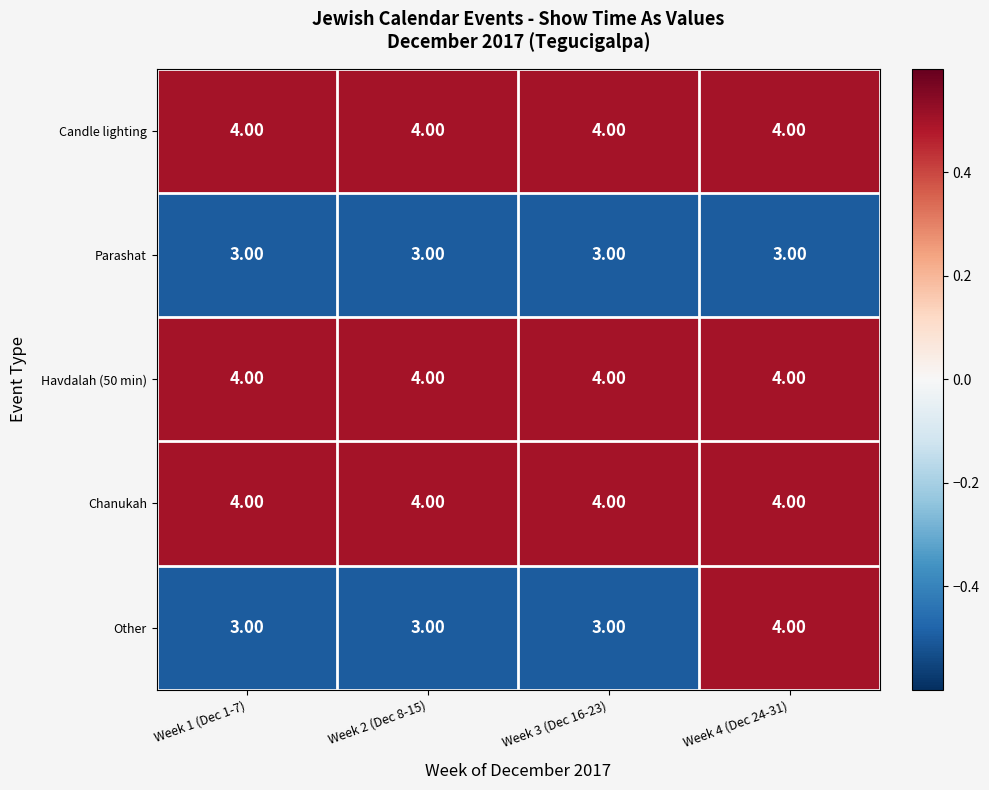

What is the sum of the Chanukah values at Week 4 (Dec 24-31) and Week 3 (Dec 16-23)?

8